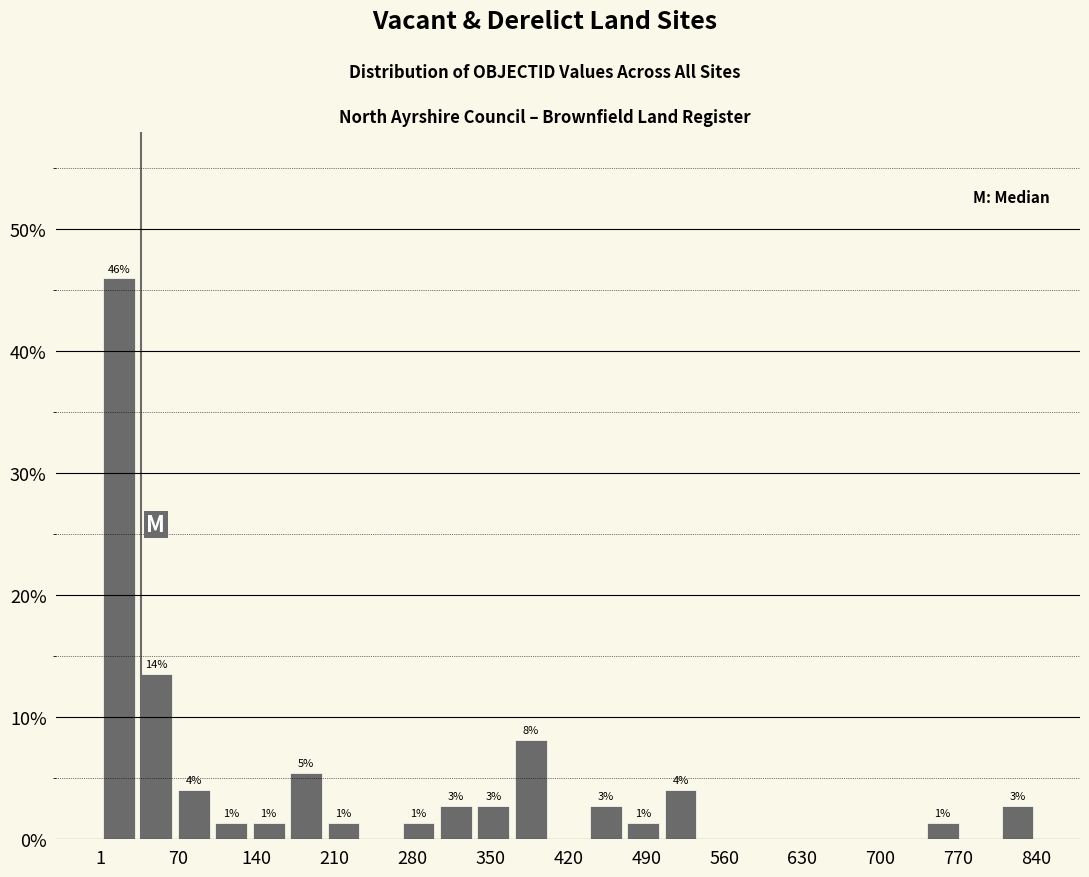

Read against the x-axis, roughly where is the centre of the tallest bar?

20